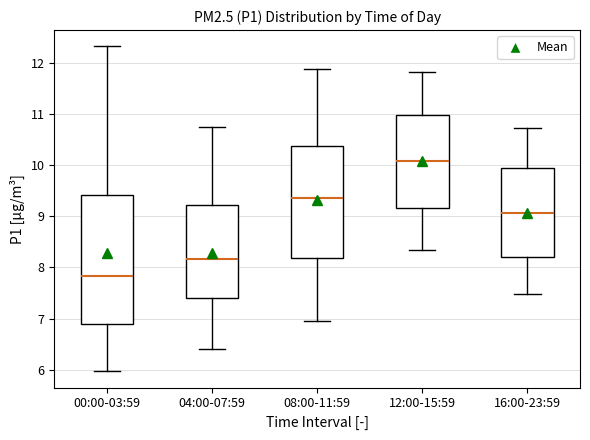

Comparing the boxes themselves (not the whiskers), which one is the tallest?

00:00-03:59